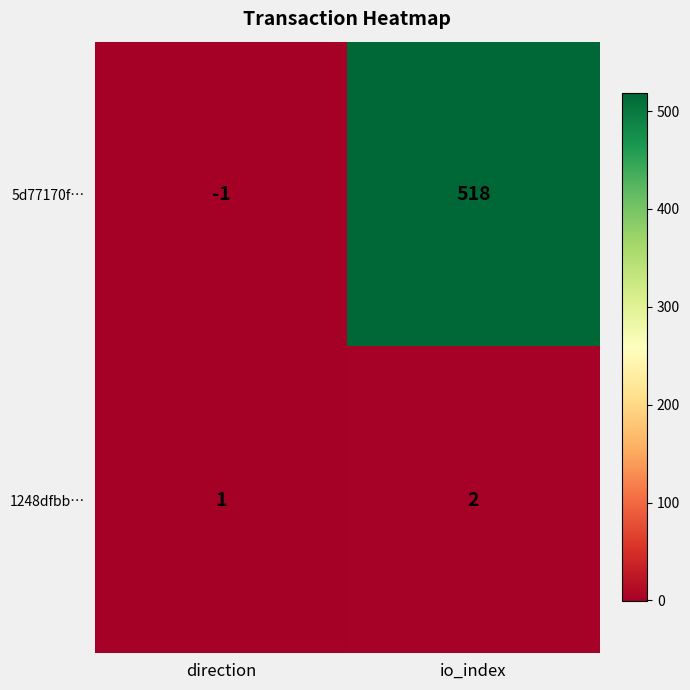

At which label is 5d77170f… closest to 258?

direction